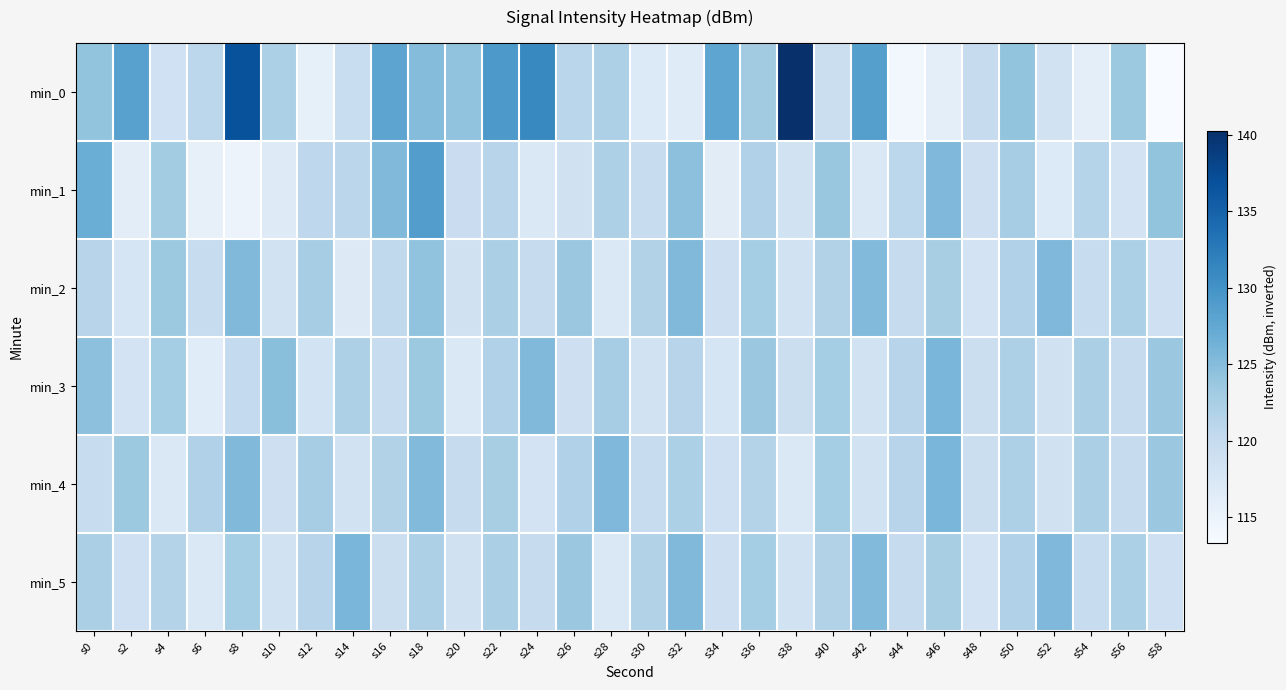

Which series has the largest range (max minus min)?

min_0